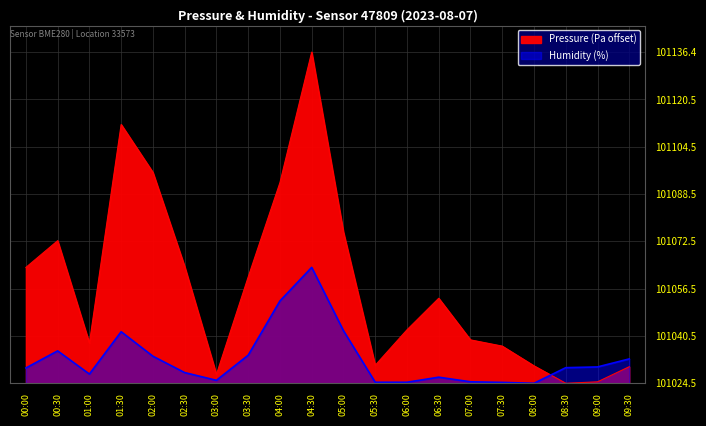

At which category is the sum across all series the highest?

04:30